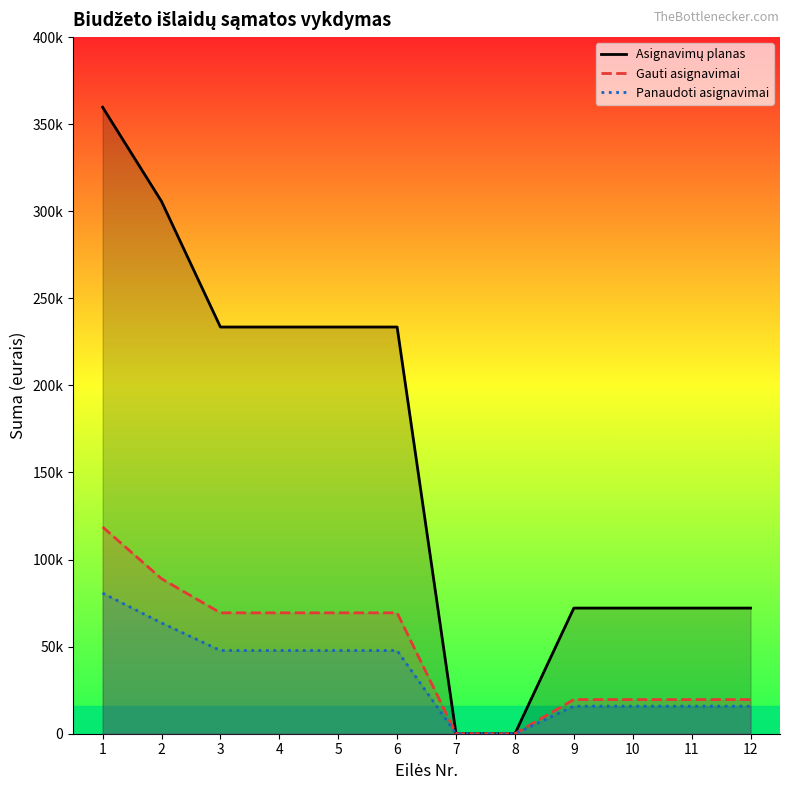

What are all the series names shown in the legend?

Asignavimų planas, Gauti asignavimai, Panaudoti asignavimai